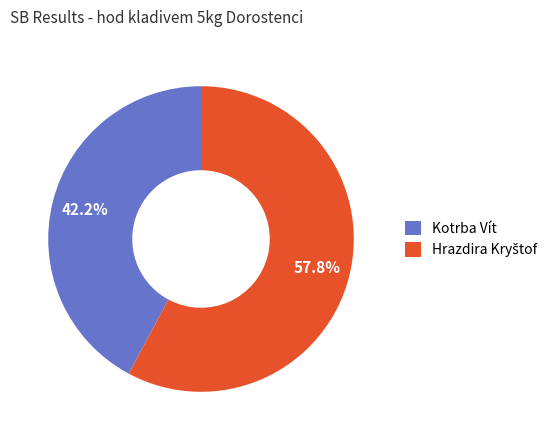

What is the smallest slice in the pie chart?

Kotrba Vít